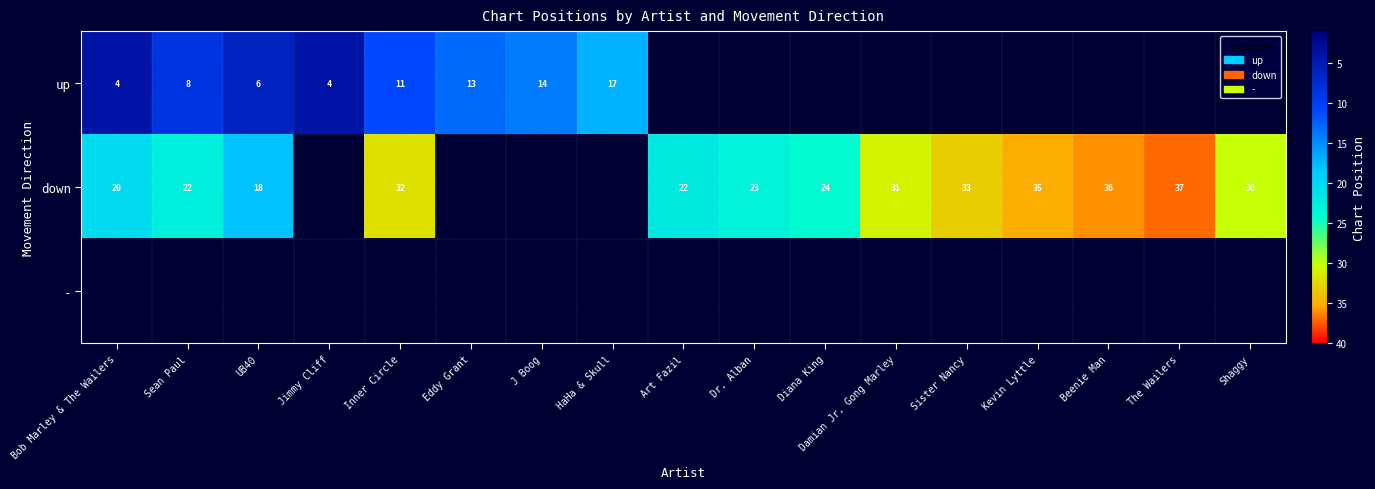

True or false: down has a value of 30 at Shaggy.

True